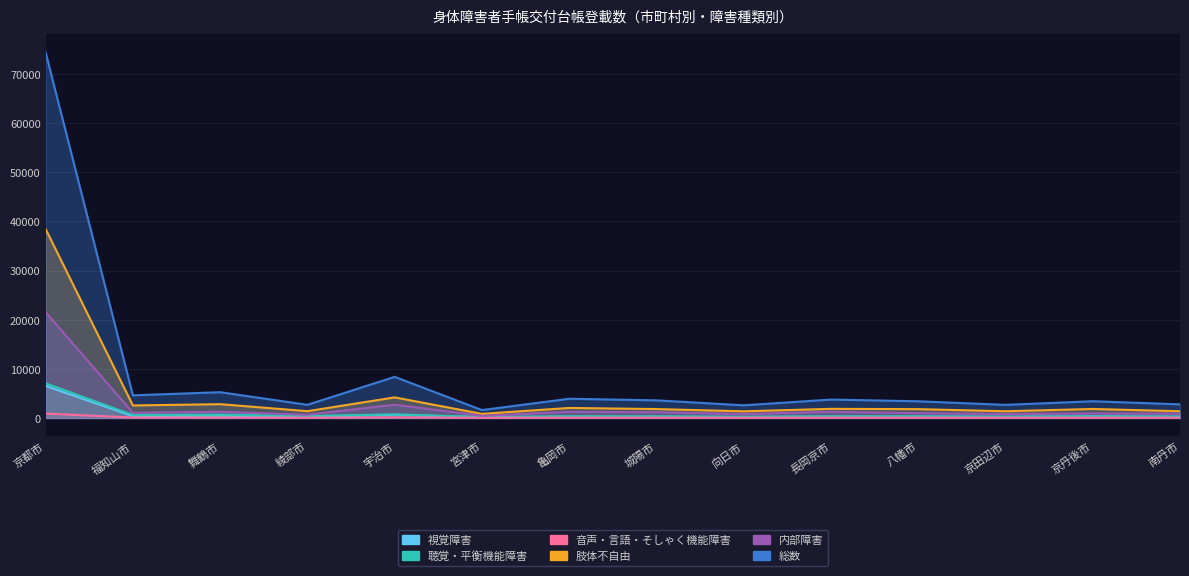

Reading right to left, list all the values displayed in this chart.

視覚障害: 南丹市=205	京丹後市=291	京田辺市=204	八幡市=242	長岡京市=275	向日市=184	城陽市=251	亀岡市=252	宮津市=116	宇治市=637	綾部市=231	舞鶴市=443	福知山市=347	京都市=6520
聴覚・平衡機能障害: 南丹市=293	京丹後市=336	京田辺市=256	八幡市=335	長岡京市=315	向日市=231	城陽市=313	亀岡市=339	宮津市=206	宇治市=726	綾部市=391	舞鶴市=676	福知山市=590	京都市=7050
音声・言語・そしゃく機能障害: 南丹市=36	京丹後市=42	京田辺市=37	八幡市=54	長岡京市=51	向日市=30	城陽市=49	亀岡市=45	宮津市=27	宇治市=117	綾部市=38	舞鶴市=69	福知山市=73	京都市=889
肢体不自由: 南丹市=1361	京丹後市=1823	京田辺市=1358	八幡市=1789	長岡京市=1847	向日市=1346	城陽市=1803	亀岡市=2032	宮津市=826	宇治市=4182	綾部市=1372	舞鶴市=2800	福知山市=2536	京都市=38456
内部障害: 南丹市=867	京丹後市=905	京田辺市=800	八幡市=967	長岡京市=1250	向日市=776	城陽市=1160	亀岡市=1237	宮津市=423	宇治市=2696	綾部市=635	舞鶴市=1252	福知山市=1050	京都市=21515
総数: 南丹市=2762	京丹後市=3397	京田辺市=2655	八幡市=3387	長岡京市=3738	向日市=2567	城陽市=3576	亀岡市=3905	宮津市=1598	宇治市=8358	綾部市=2667	舞鶴市=5240	福知山市=4596	京都市=74430